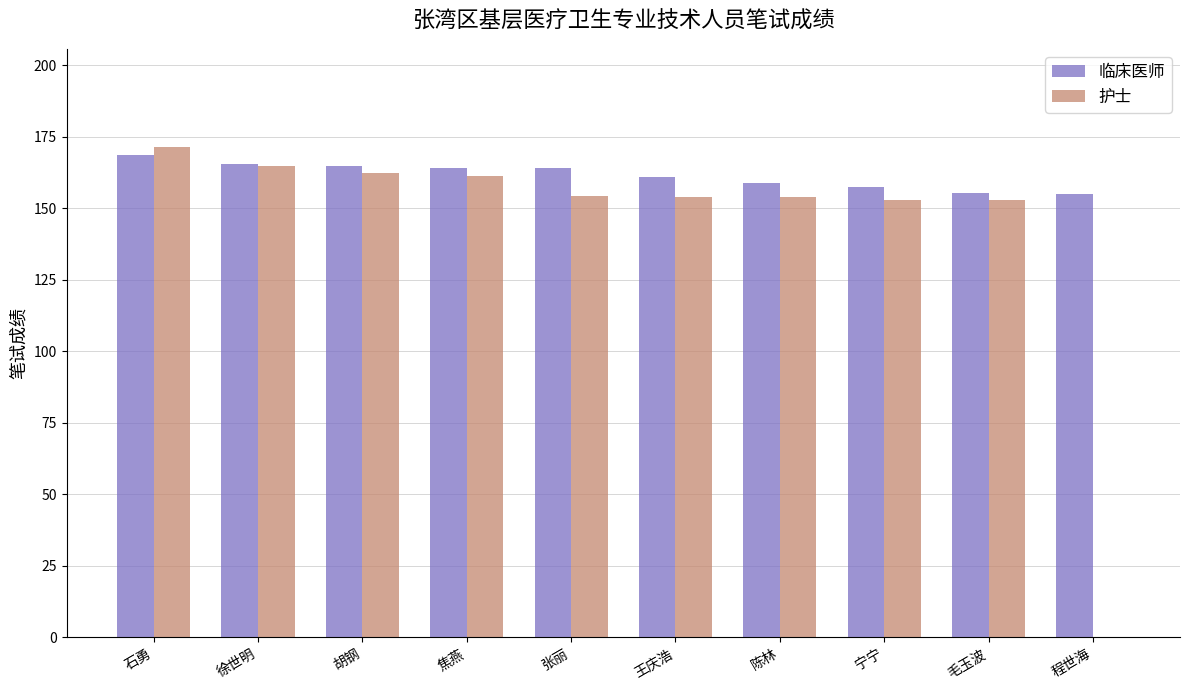

Which series has the largest total across all categories?

临床医师